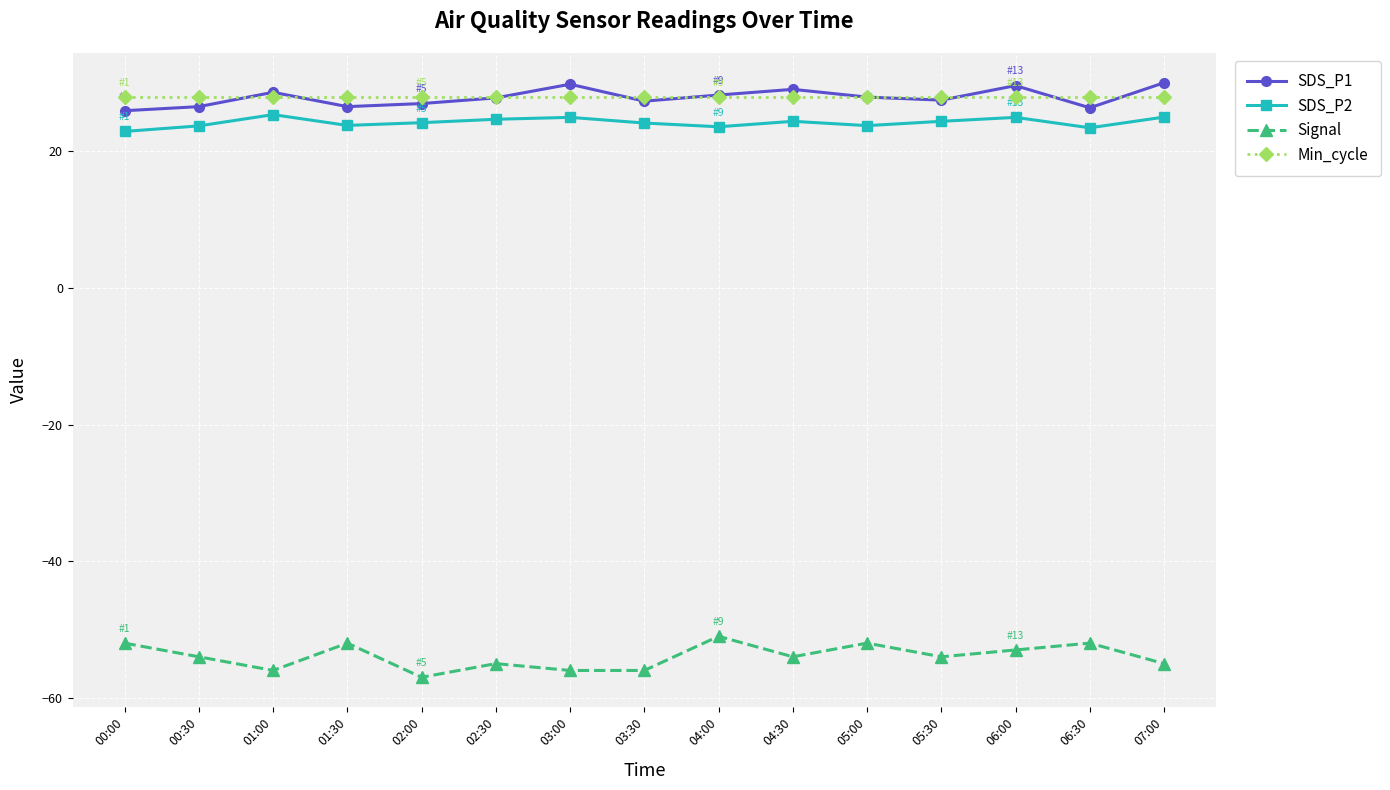

What is the label of the 7th point from the right?

04:00